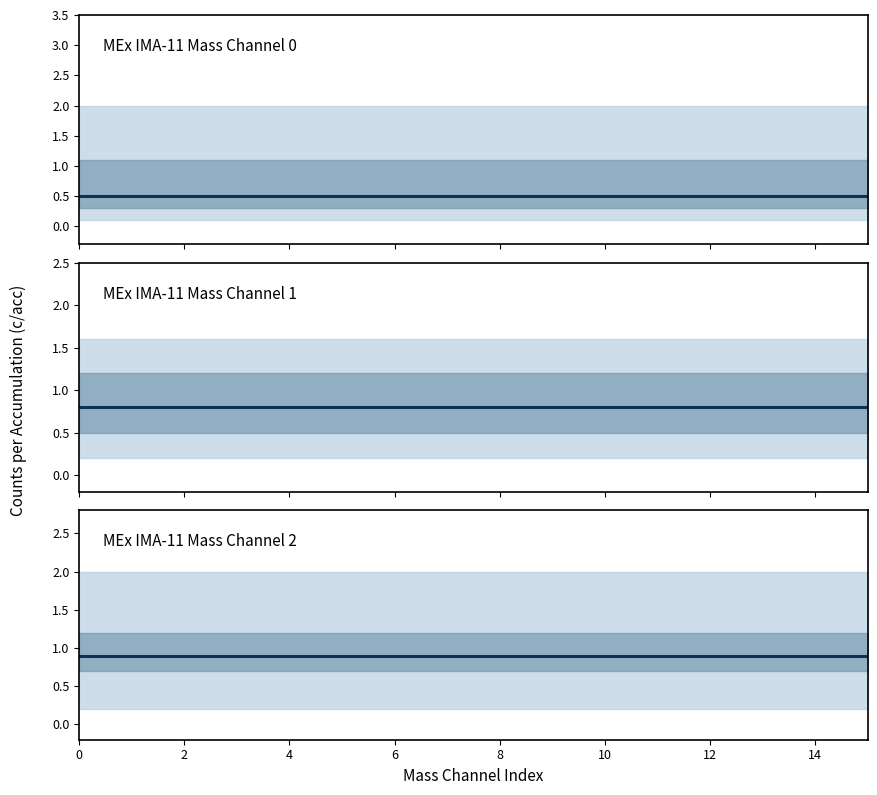

Reading left to right, extract all data points from this chart.

MEx IMA-11 Mass Channel 0: 0.5	0.5	0.5	0.5	0.5	0.5	0.5	0.5	0.5	0.5	0.5	0.5	0.5	0.5	0.5	0.5
MEx IMA-11 Mass Channel 1: 0.8	0.8	0.8	0.8	0.8	0.8	0.8	0.8	0.8	0.8	0.8	0.8	0.8	0.8	0.8	0.8
MEx IMA-11 Mass Channel 2: 0.9	0.9	0.9	0.9	0.9	0.9	0.9	0.9	0.9	0.9	0.9	0.9	0.9	0.9	0.9	0.9